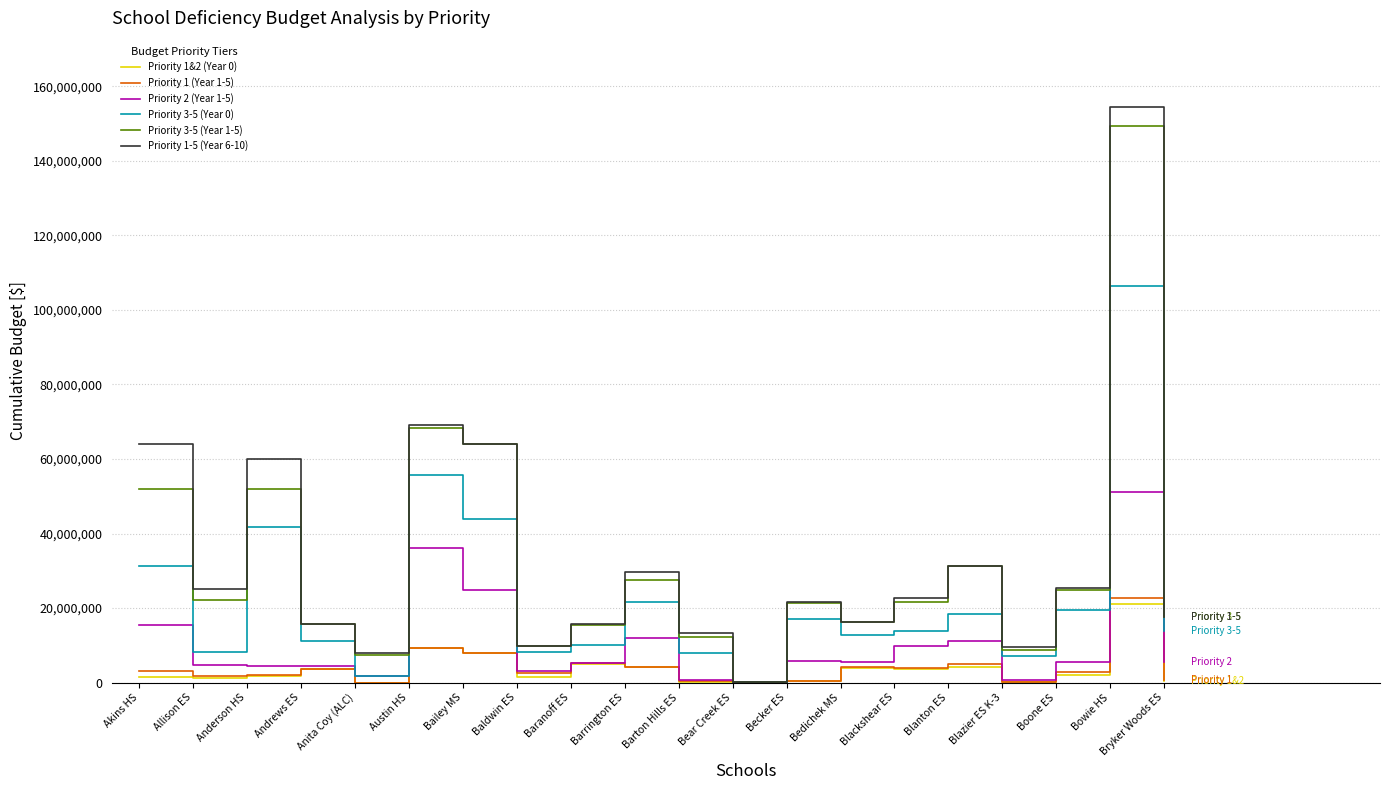

Which category has the highest value across all series?

Bowie HS